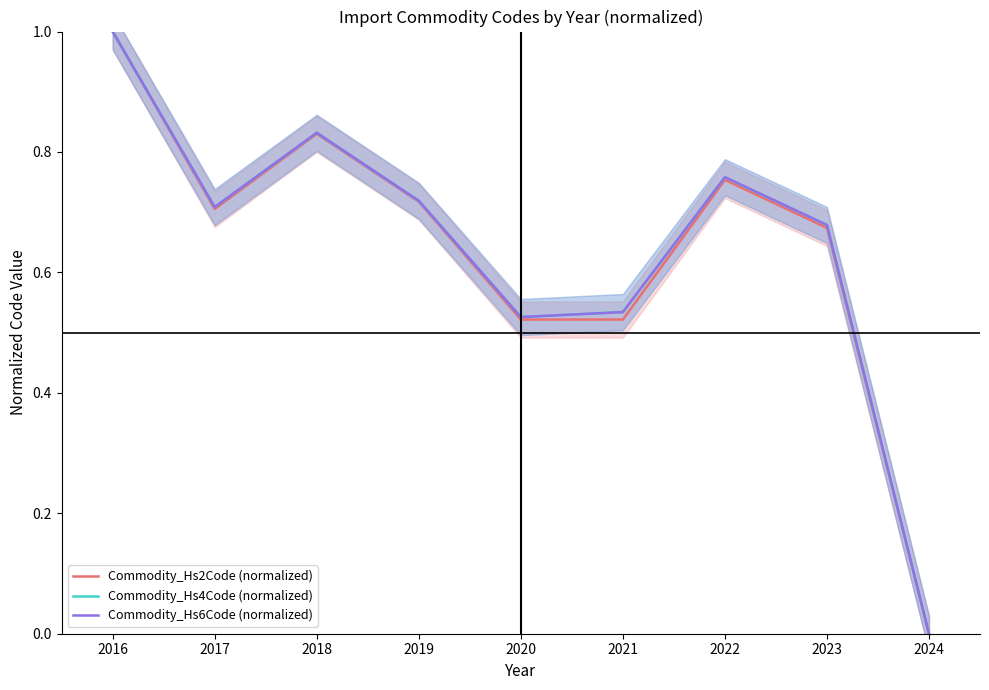

Is it true that Commodity_Hs4Code (normalized) equals 0.7 at 2023?

True